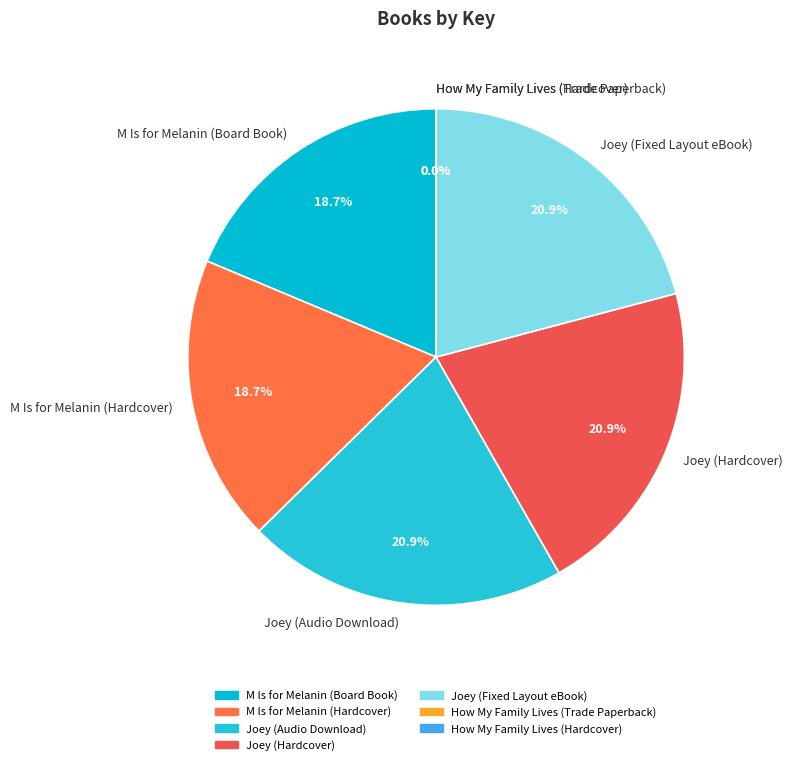

Does any single category account for the majority?

No